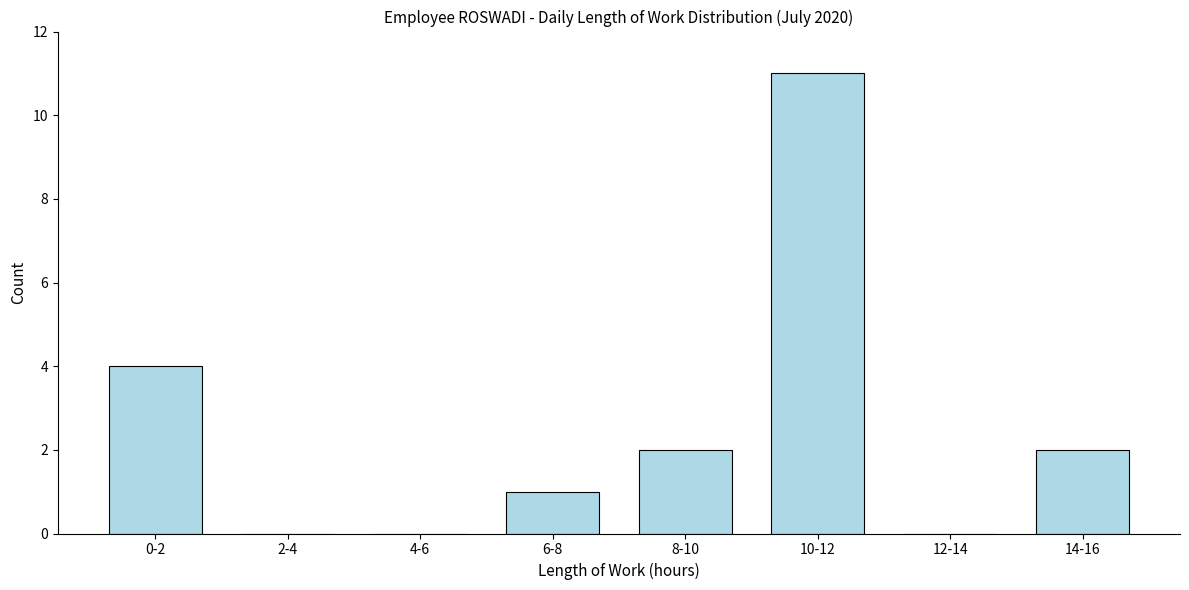

Reading left to right, transcribe all the data shown in this chart.

0-2=4	2-4=0	4-6=0	6-8=1	8-10=2	10-12=11	12-14=0	14-16=2